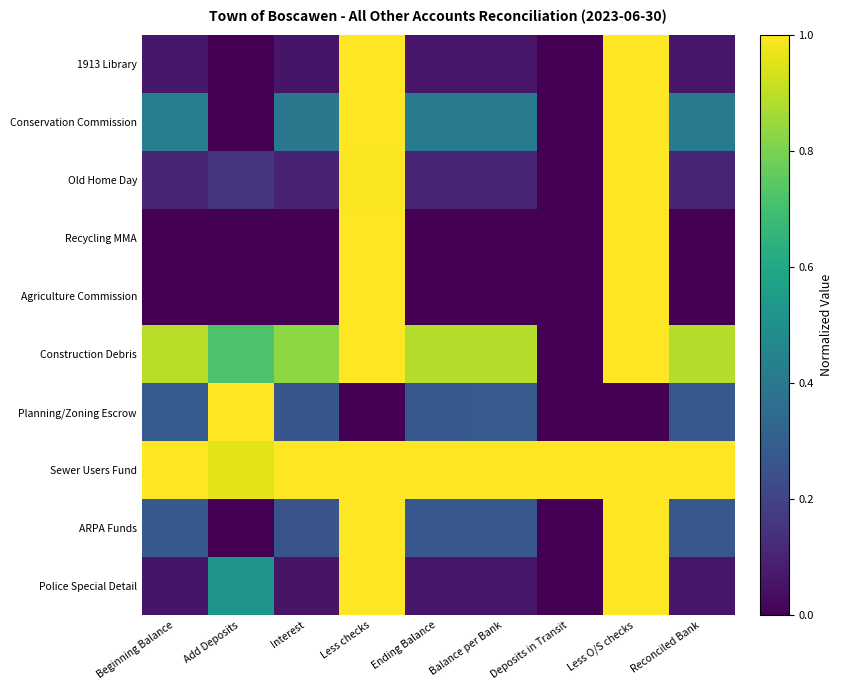

Reading left to right, what are all the values shown in this chart?

1913 Library: Beginning Balance=0.1	Add Deposits=0.0	Interest=0.1	Less checks=1.0	Ending Balance=0.1	Balance per Bank=0.1	Deposits in Transit=0.0	Less O/S checks=1.0	Reconciled Bank=0.1
Conservation Commission: Beginning Balance=0.4	Add Deposits=0.0	Interest=0.4	Less checks=1.0	Ending Balance=0.4	Balance per Bank=0.4	Deposits in Transit=0.0	Less O/S checks=1.0	Reconciled Bank=0.4
Old Home Day: Beginning Balance=0.1	Add Deposits=0.1	Interest=0.1	Less checks=1.0	Ending Balance=0.1	Balance per Bank=0.1	Deposits in Transit=0.0	Less O/S checks=1.0	Reconciled Bank=0.1
Recycling MMA: Beginning Balance=0.0	Add Deposits=0.0	Interest=0.0	Less checks=1.0	Ending Balance=0.0	Balance per Bank=0.0	Deposits in Transit=0.0	Less O/S checks=1.0	Reconciled Bank=0.0
Agriculture Commission: Beginning Balance=0.0	Add Deposits=0.0	Interest=0.0	Less checks=1.0	Ending Balance=0.0	Balance per Bank=0.0	Deposits in Transit=0.0	Less O/S checks=1.0	Reconciled Bank=0.0
Construction Debris: Beginning Balance=0.9	Add Deposits=0.7	Interest=0.8	Less checks=1.0	Ending Balance=0.9	Balance per Bank=0.9	Deposits in Transit=0.0	Less O/S checks=1.0	Reconciled Bank=0.9
Planning/Zoning Escrow: Beginning Balance=0.3	Add Deposits=1.0	Interest=0.3	Less checks=0.0	Ending Balance=0.3	Balance per Bank=0.3	Deposits in Transit=0.0	Less O/S checks=0.0	Reconciled Bank=0.3
Sewer Users Fund: Beginning Balance=1.0	Add Deposits=1.0	Interest=1.0	Less checks=1.0	Ending Balance=1.0	Balance per Bank=1.0	Deposits in Transit=1.0	Less O/S checks=1.0	Reconciled Bank=1.0
ARPA Funds: Beginning Balance=0.3	Add Deposits=0.0	Interest=0.3	Less checks=1.0	Ending Balance=0.3	Balance per Bank=0.3	Deposits in Transit=0.0	Less O/S checks=1.0	Reconciled Bank=0.3
Police Special Detail: Beginning Balance=0.1	Add Deposits=0.5	Interest=0.1	Less checks=1.0	Ending Balance=0.1	Balance per Bank=0.1	Deposits in Transit=0.0	Less O/S checks=1.0	Reconciled Bank=0.1